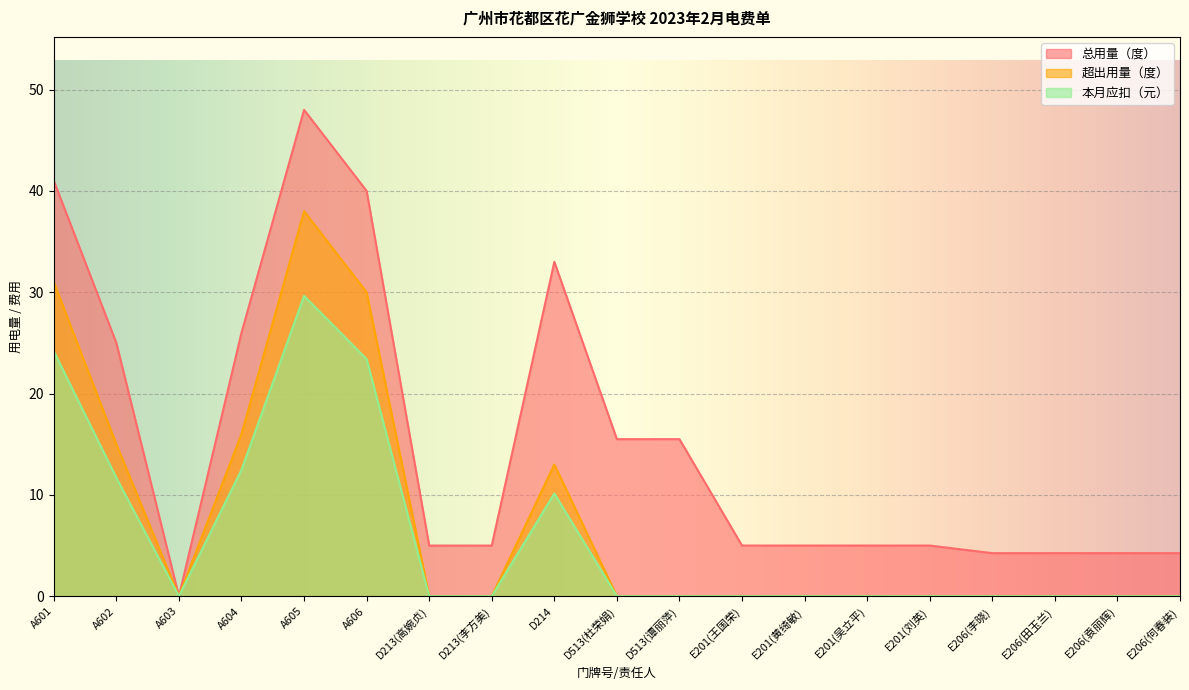

Which series has the widest spread of values?

总用量（度）